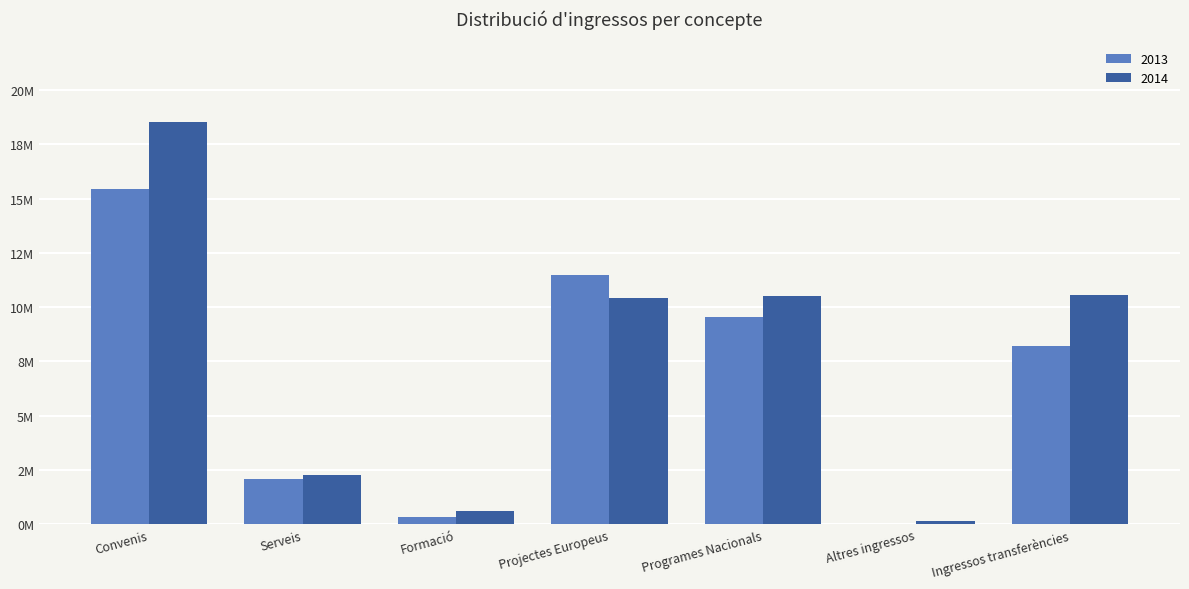

Are the bars horizontal?

No